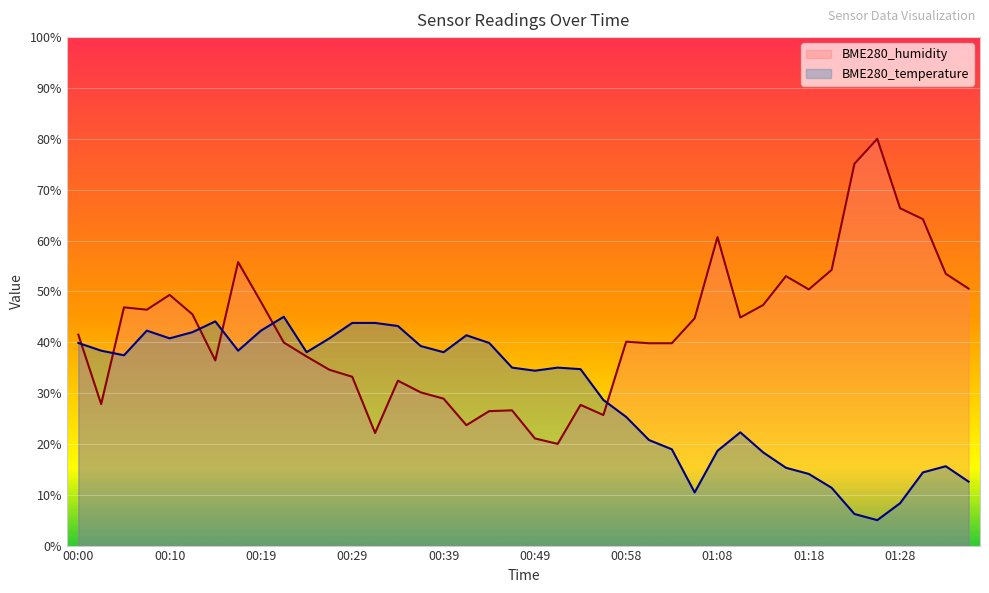

Where is BME280_humidity nearest to the value 50?

01:18